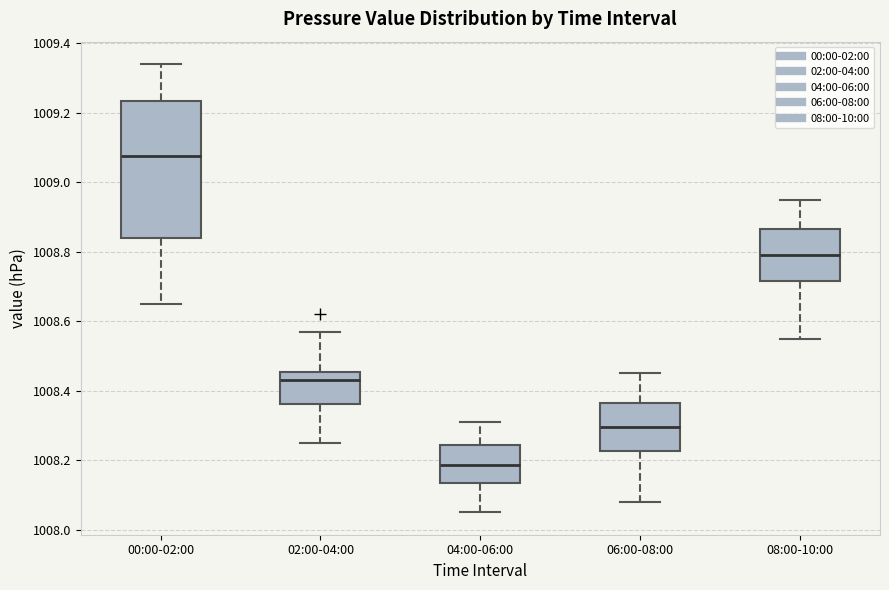

Reading left to right, transcribe this box plot: for each box, give where its median line is, the range the box spans, and where its two whiskers end, as read against the y-axis. The values are not printed on the chart, so give them approximately, as read against the axis.

00:00-02:00: median 1009.08, box 1008.84 to 1009.24, whiskers 1008.66 to 1009.34
02:00-04:00: median 1008.44, box 1008.36 to 1008.46, whiskers 1008.26 to 1008.58
04:00-06:00: median 1008.18, box 1008.14 to 1008.24, whiskers 1008.06 to 1008.32
06:00-08:00: median 1008.30, box 1008.22 to 1008.36, whiskers 1008.08 to 1008.46
08:00-10:00: median 1008.80, box 1008.72 to 1008.86, whiskers 1008.56 to 1008.96